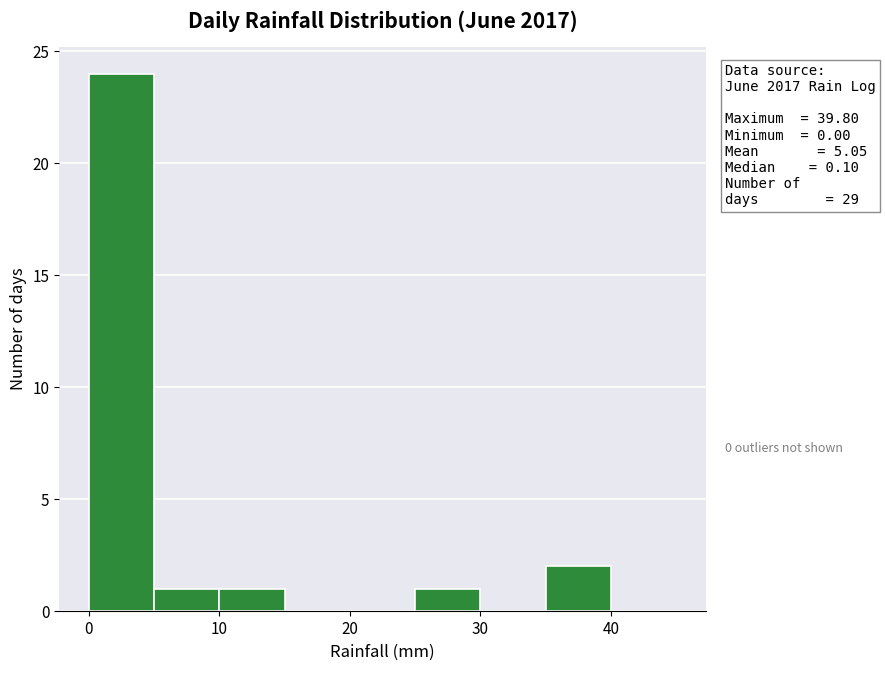

Which range on the x-axis has the tallest bar?

0 to 5